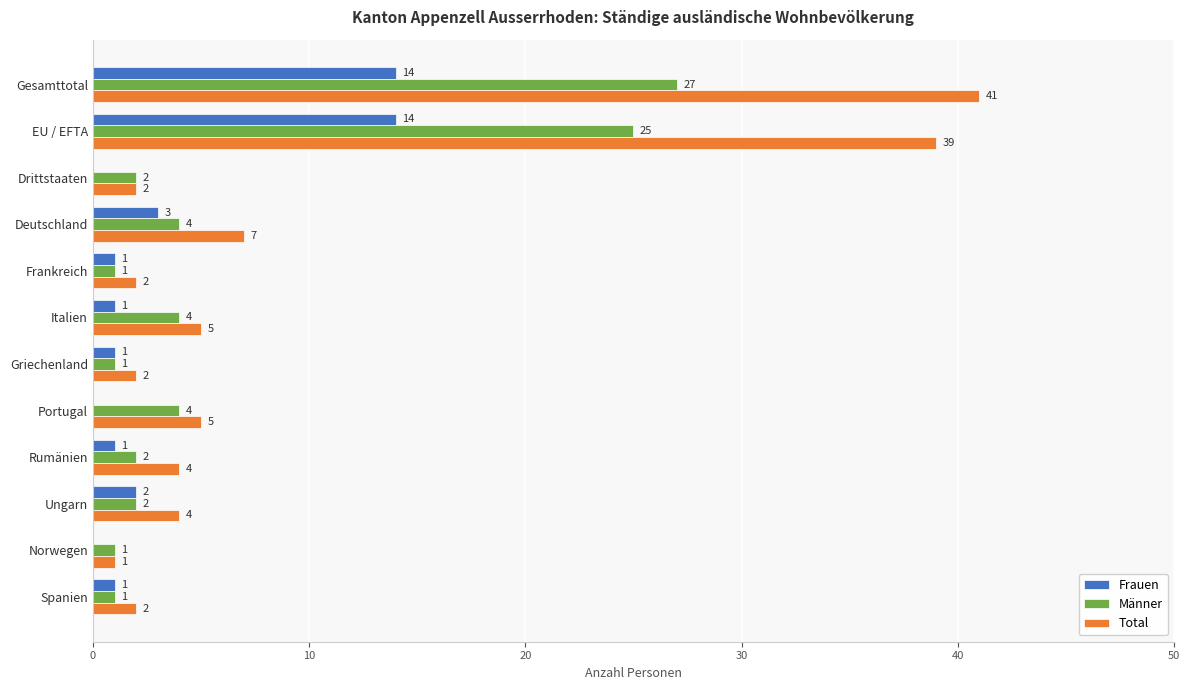

Where is Frauen nearest to the value 7?

Deutschland